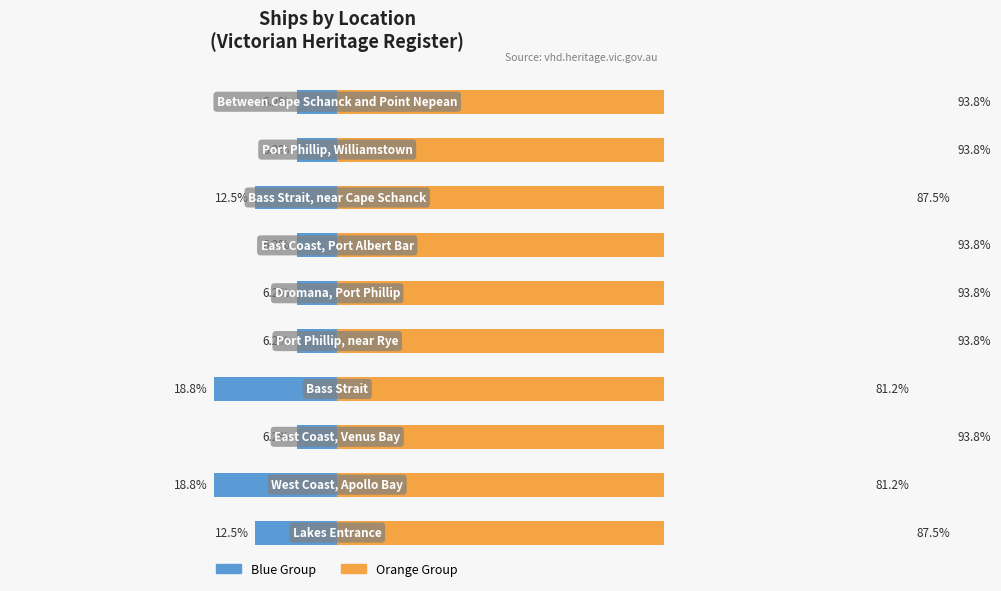

What is the sum of all Count (blue) values?

99.8